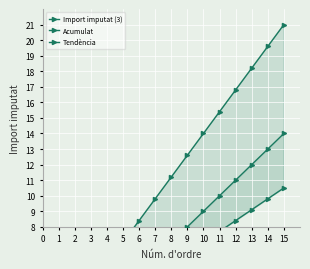

True or false: Import imputat (3) and Acumulat intersect in this chart.

False